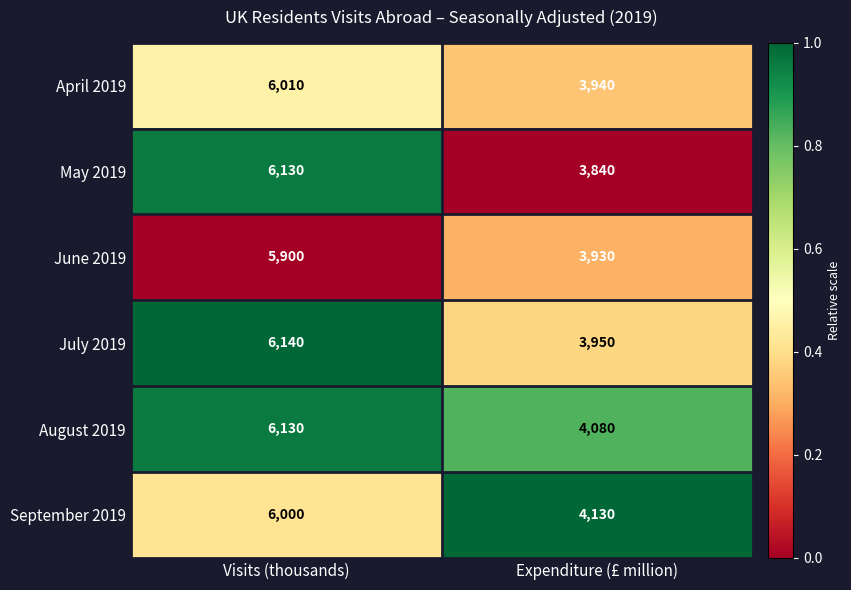

Reading left to right, extract all data points from this chart.

April 2019: Visits (thousands)=6010	Expenditure (£ million)=3940
May 2019: Visits (thousands)=6130	Expenditure (£ million)=3840
June 2019: Visits (thousands)=5900	Expenditure (£ million)=3930
July 2019: Visits (thousands)=6140	Expenditure (£ million)=3950
August 2019: Visits (thousands)=6130	Expenditure (£ million)=4080
September 2019: Visits (thousands)=6000	Expenditure (£ million)=4130